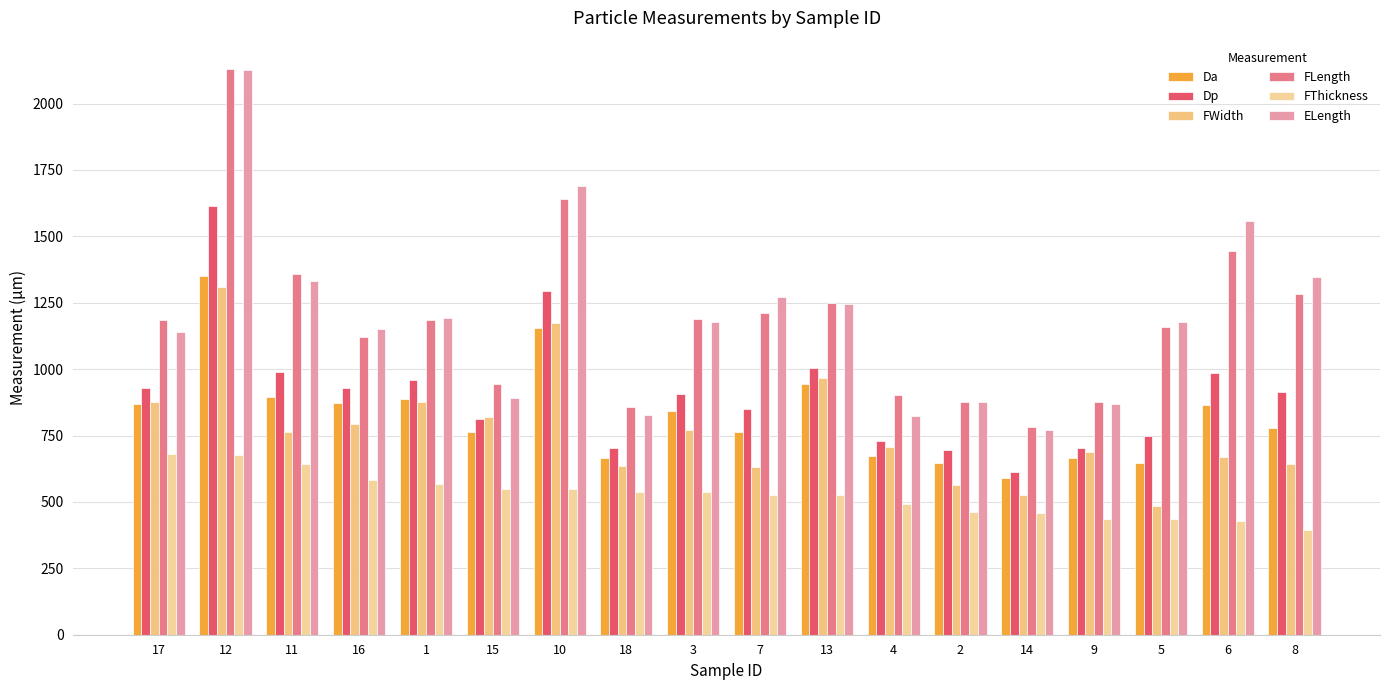

Does the chart contain any negative values?

No